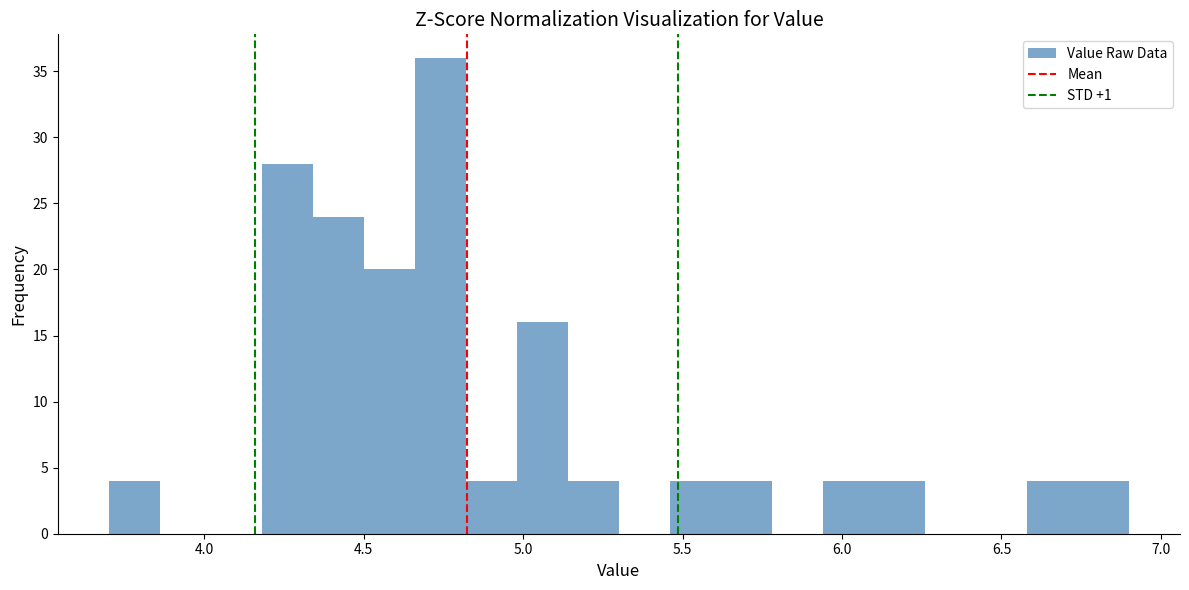

Around what value on the x-axis is the tallest bar? Give the approximate position of its centre, as read against the axis.

4.75